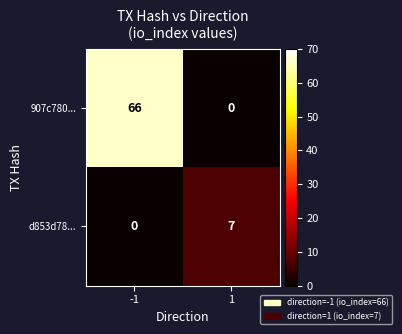

What is the difference between the maximum and minimum values in the 907c780... series?

66